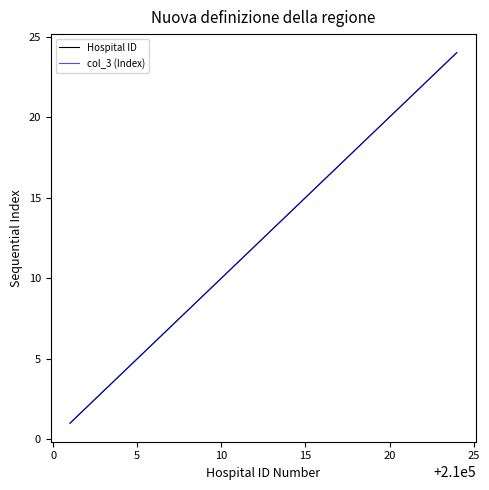

Is this an area chart (filled region under the line)?

No